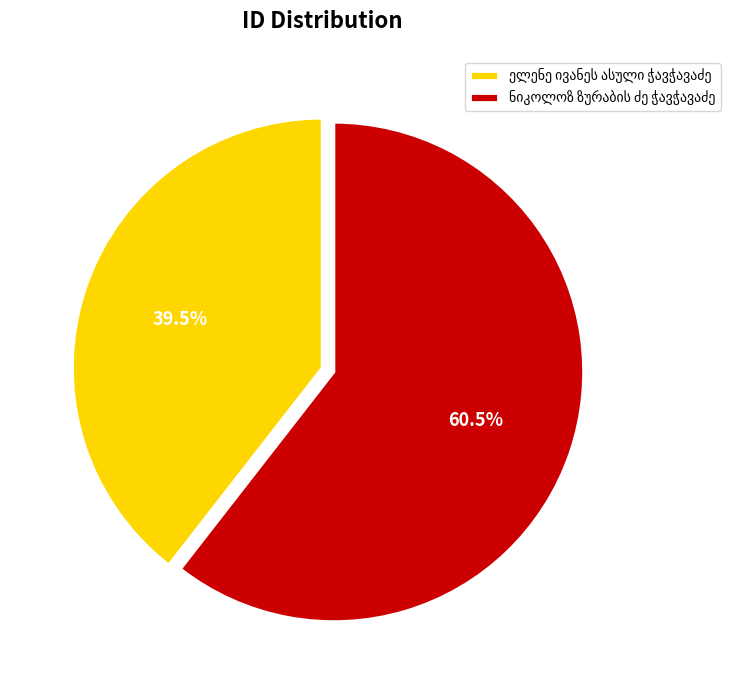

Is there a majority slice in this chart?

Yes